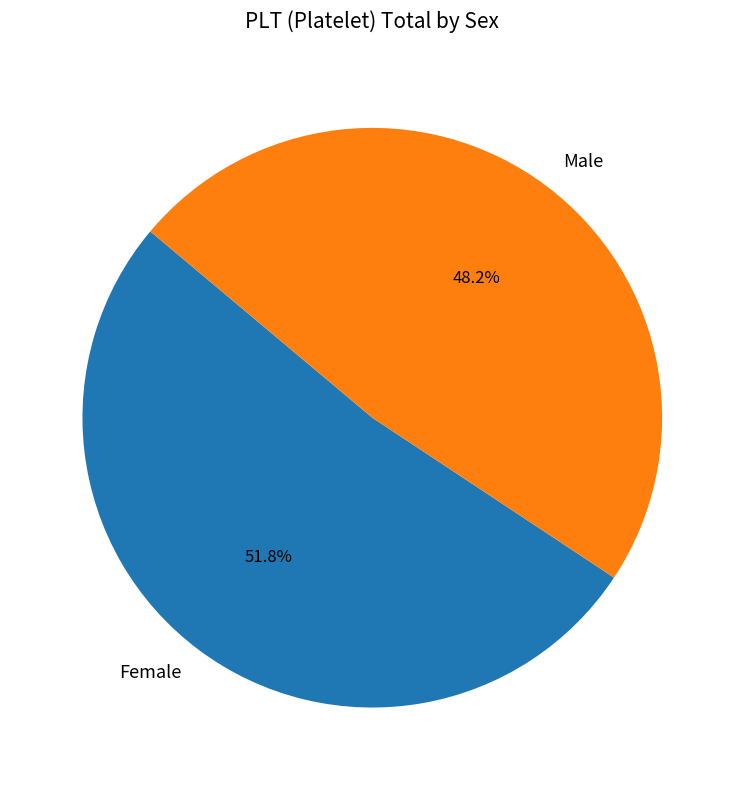

Which slice is the smallest?

Male